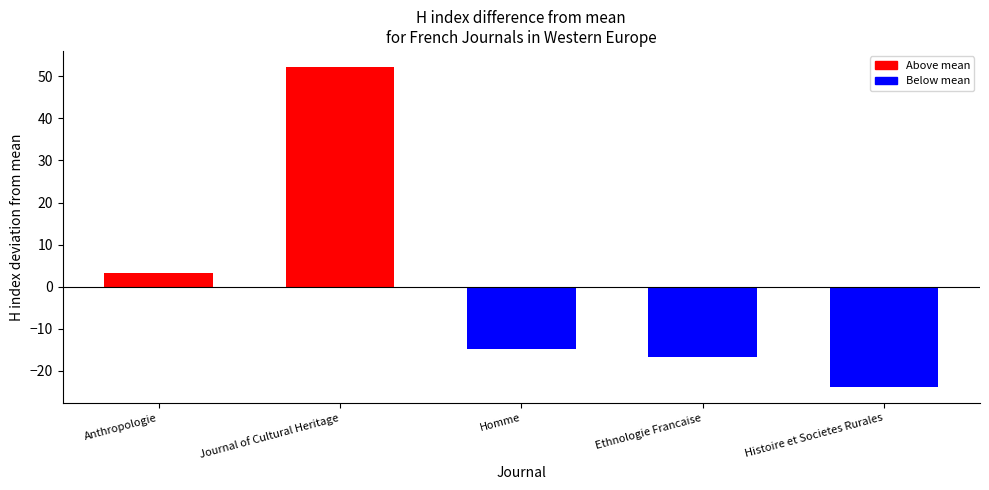

Are the bars grouped side by side (vs. stacked)?

No